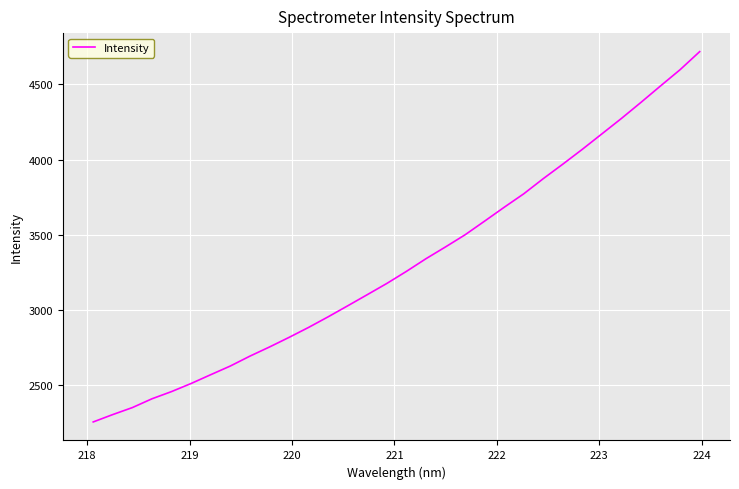

How many values exceed 3257?

16